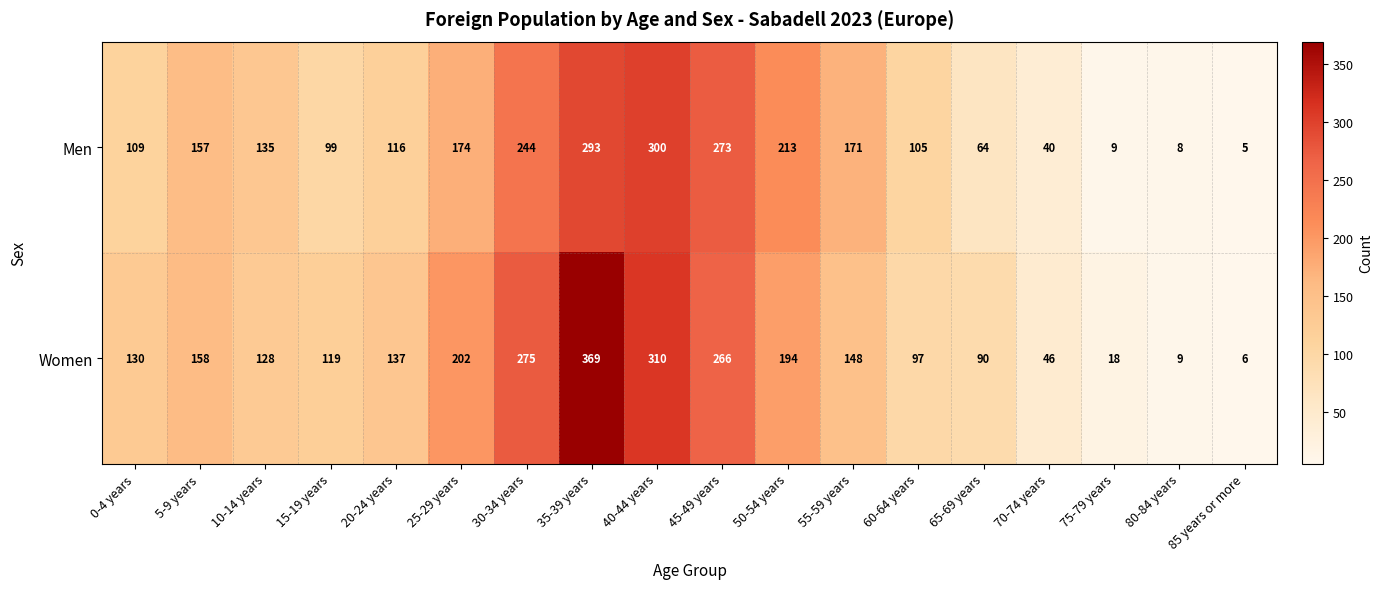

How many data points does each series have?

18